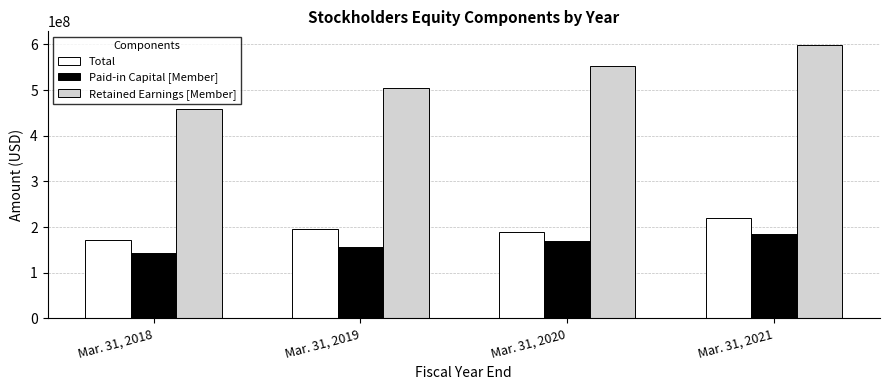

Reading left to right, list all the values displayed in this chart.

Total: 171176000	194805000	189711000	220402000
Paid-in Capital [Member]: 143705000	155798000	168935000	185941000
Retained Earnings [Member]: 458457000	505160000	552537000	598893000